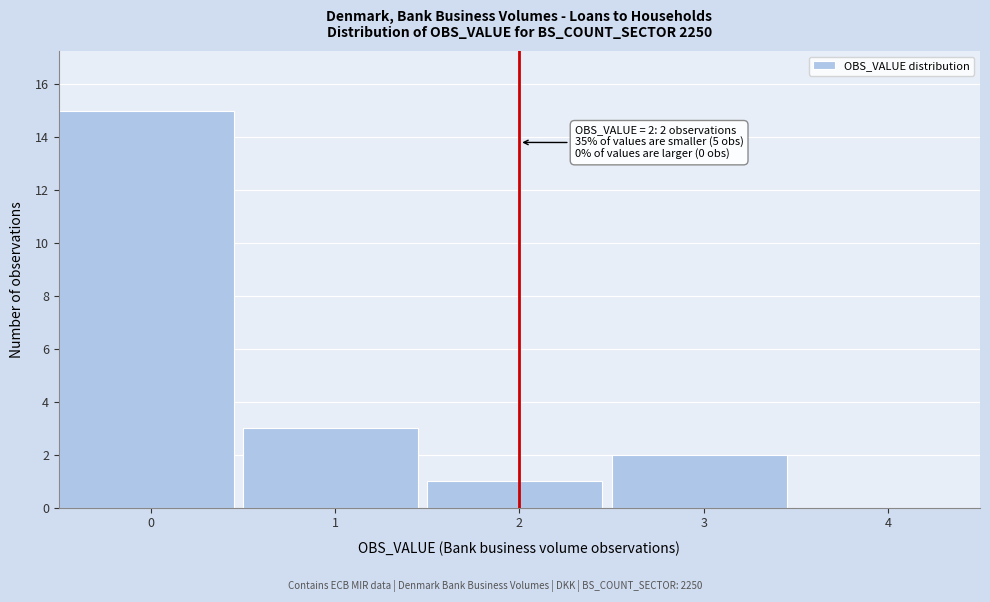

Reading left to right, what are all the values shown in this chart?

0=15	1=3	2=1	3=2	4=0